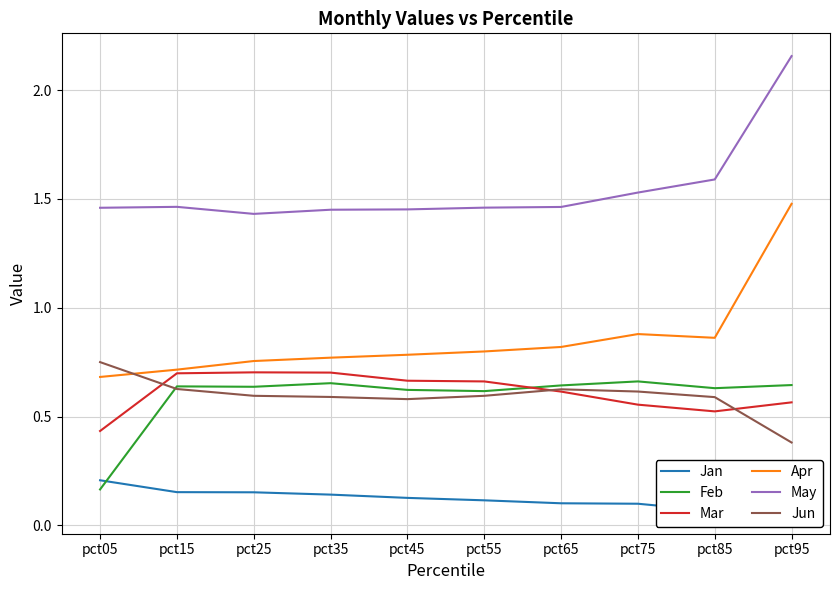

What is the spread (max minus min) of values at pct15?

1.3